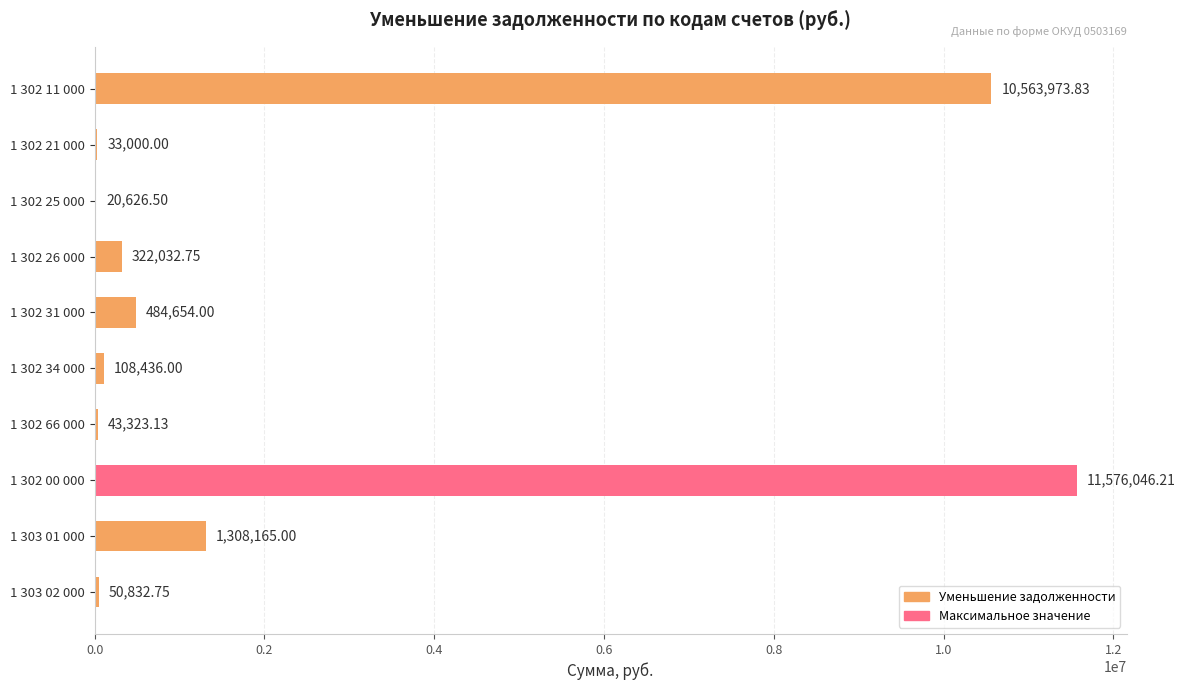

What is the sum of the values at 1 302 66 000 and 1 302 11 000?

10607297.0